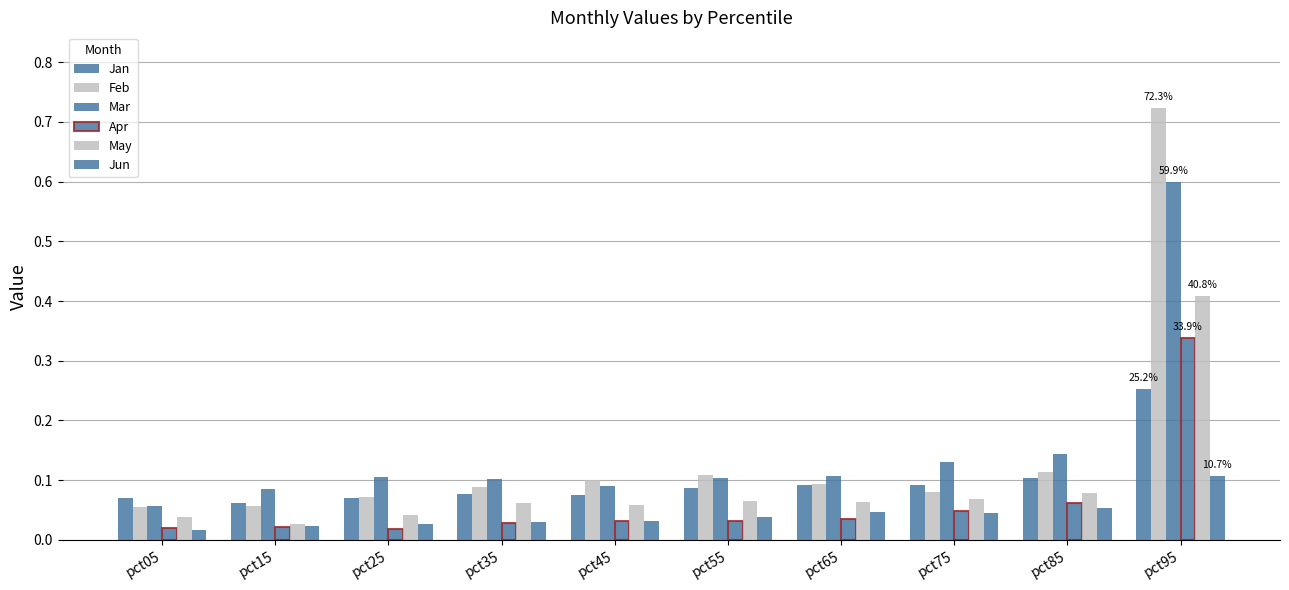

The Apr series shows 0.0 at pct15. True or false?

False